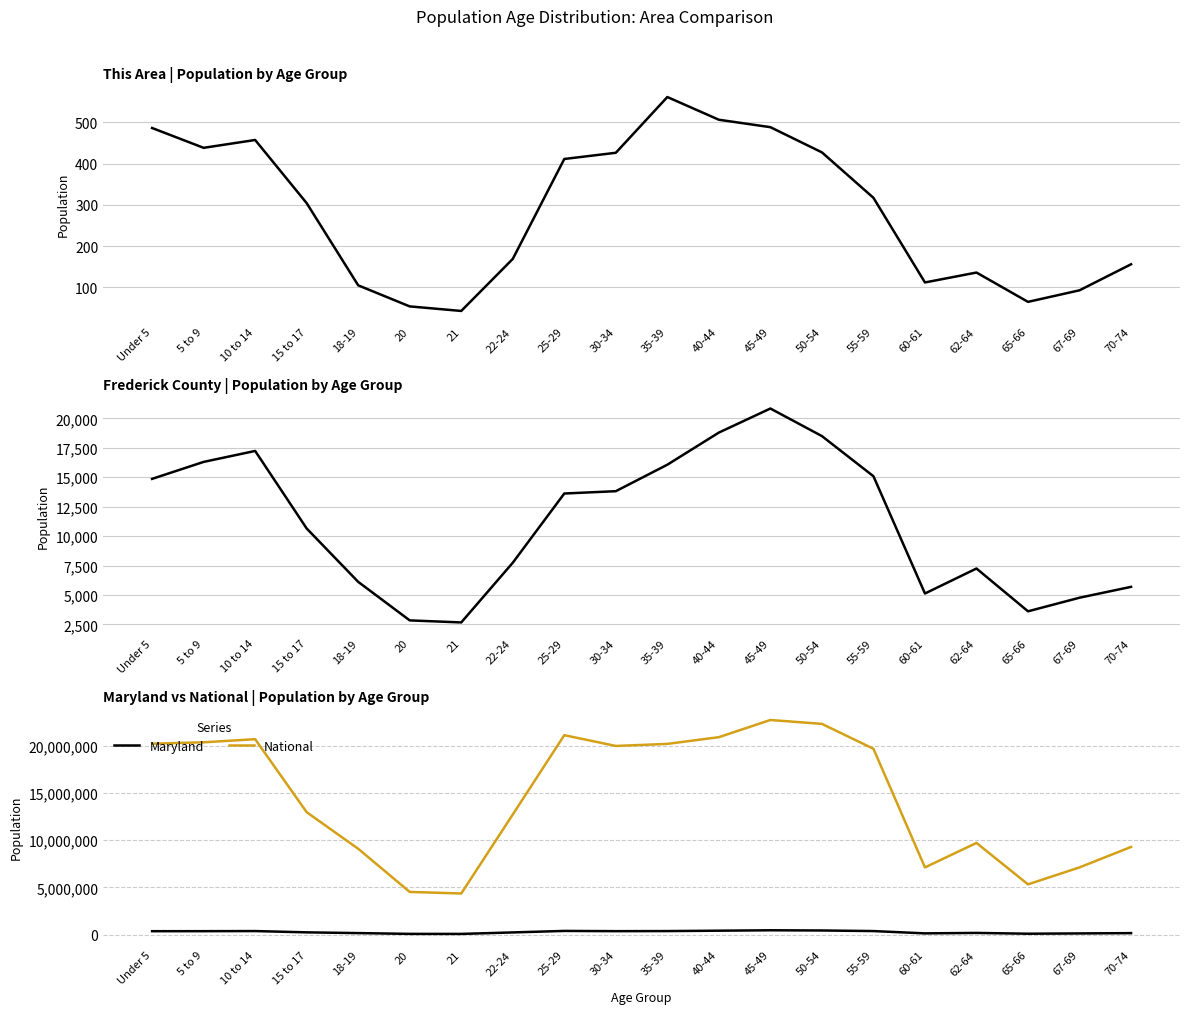

How many lines are shown in the chart?

4